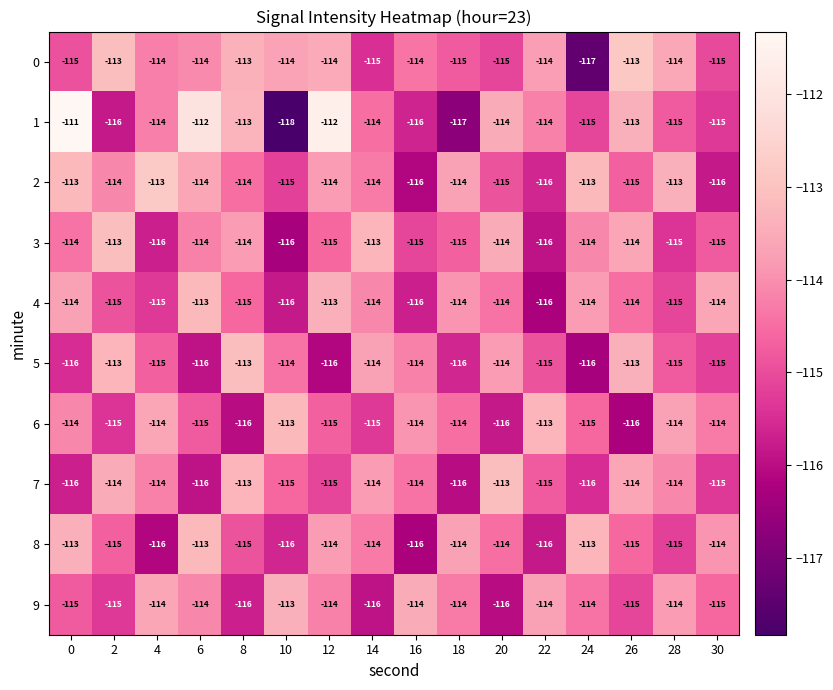

What is the sum of the 8 values at 28 and 16?

-231